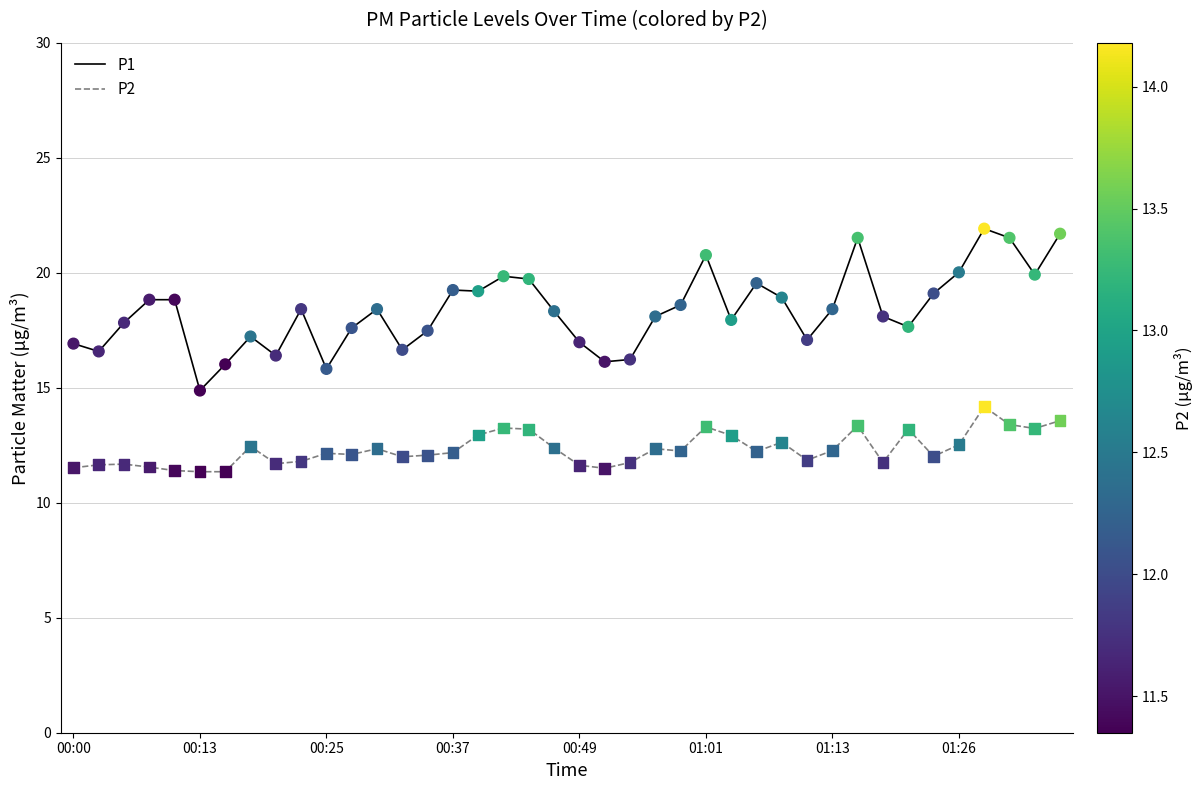

Which series has the widest spread of values?

P1